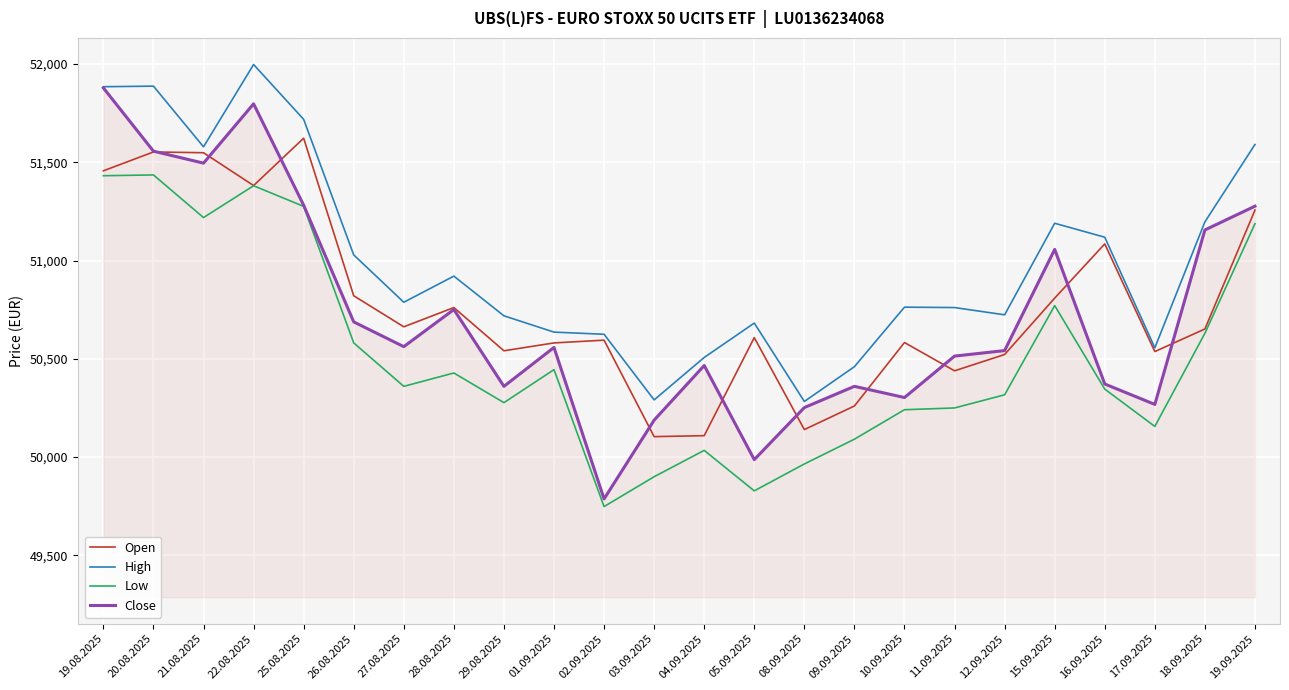

Is this an area chart (filled region under the line)?

No